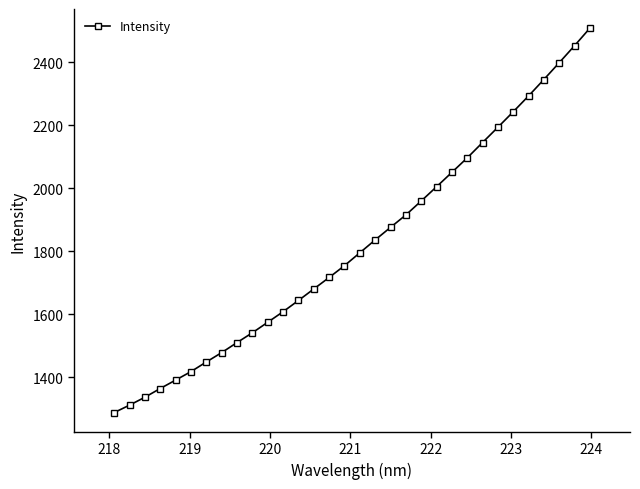

What is the difference between the second highest and second lowest values?

1140.8